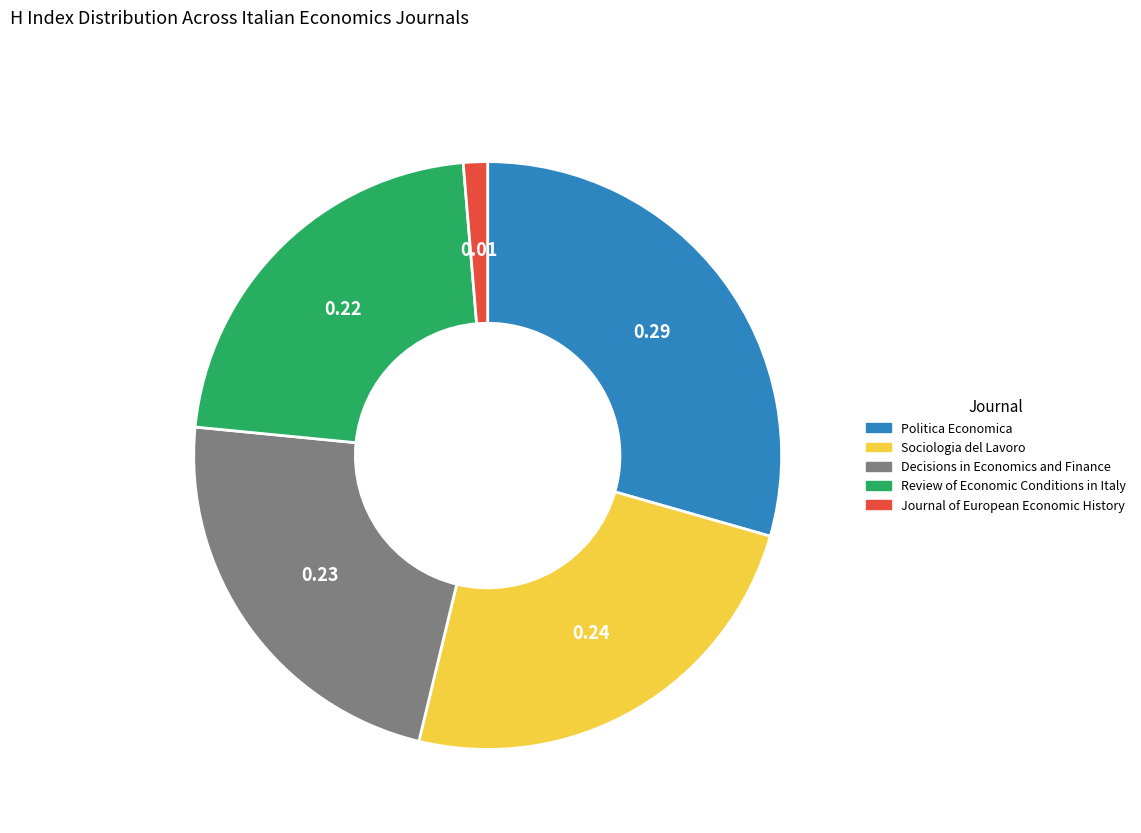

Which category has the biggest portion of the pie?

Politica Economica